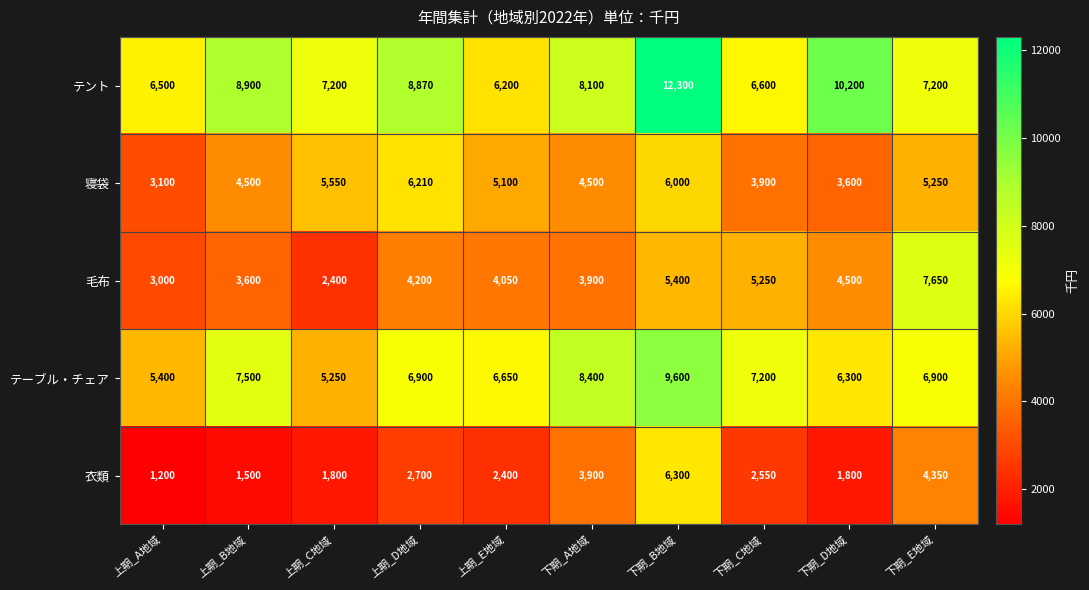

What is the difference between the highest and lowest values at 上期_C地域?

5400